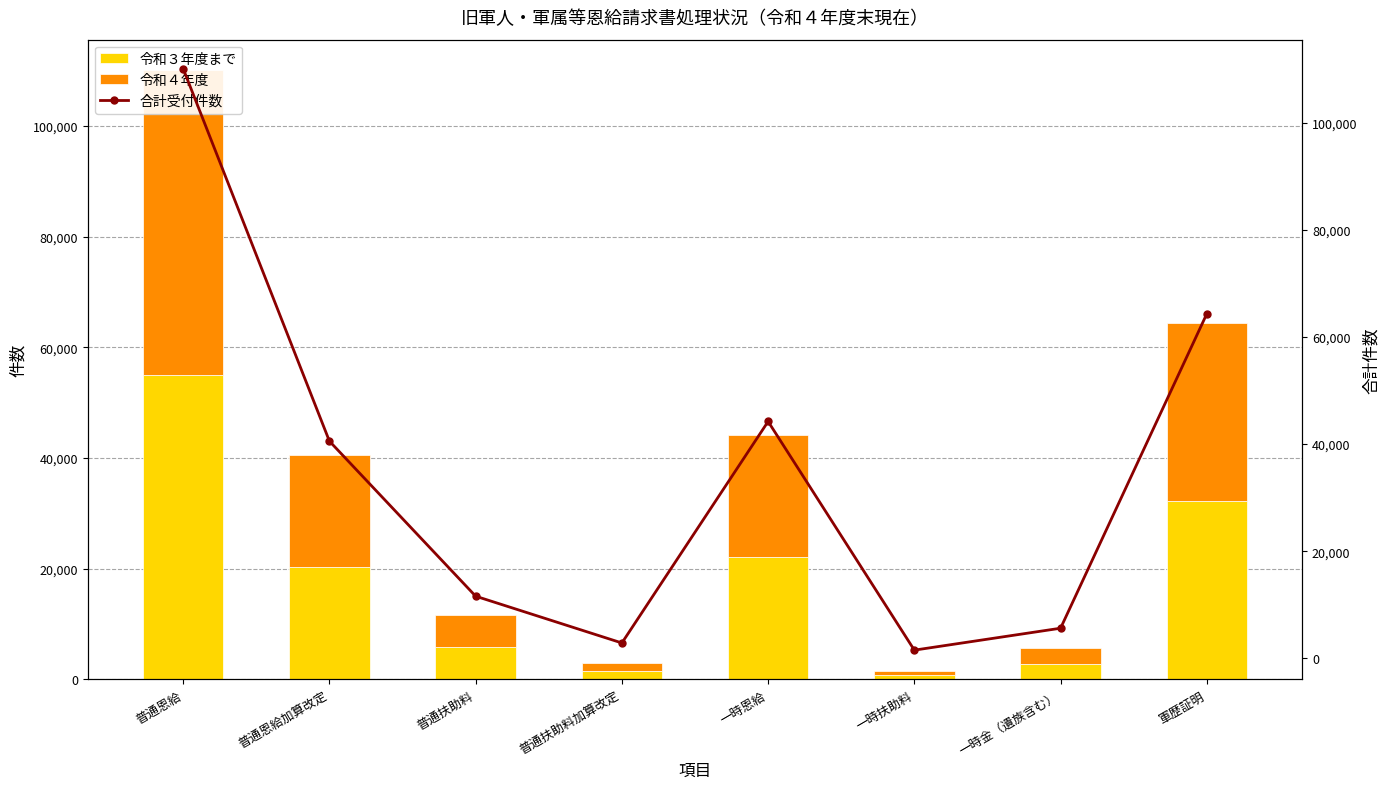

Rank the series at 普通扶助料 from lowest to highest value.

令和３年度まで, 令和４年度, 合計受付件数